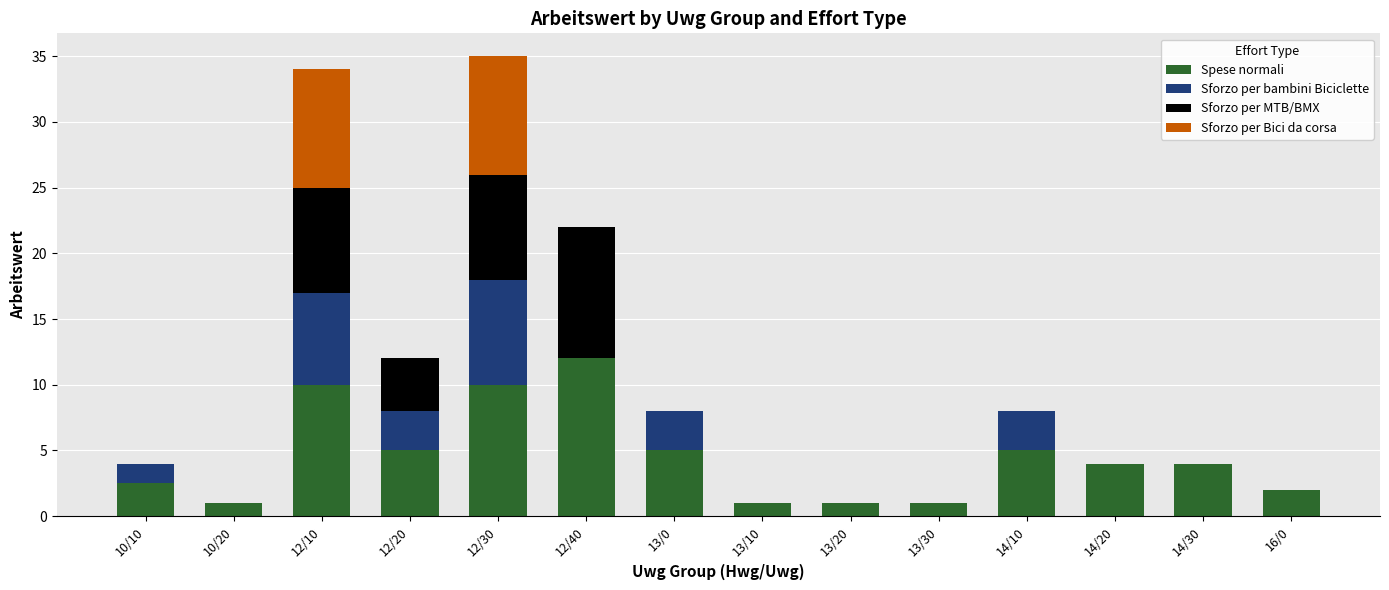

True or false: Spese normali has a value of 4.7 at 12/30.

False